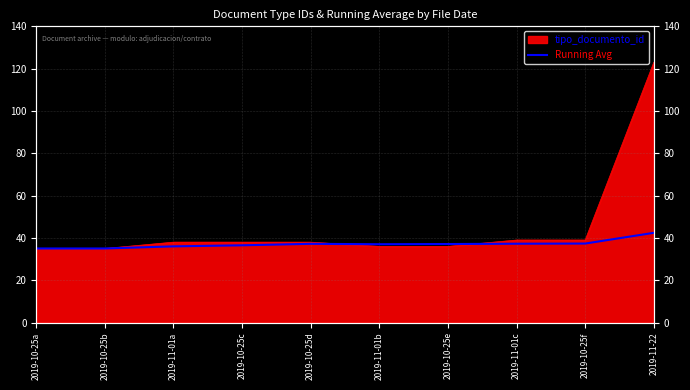

List the labels in order of value, largest first.

2019-11-22, 2019-10-25f, 2019-11-01c, 2019-10-25d, 2019-10-25e, 2019-11-01b, 2019-10-25c, 2019-11-01a, 2019-10-25a, 2019-10-25b